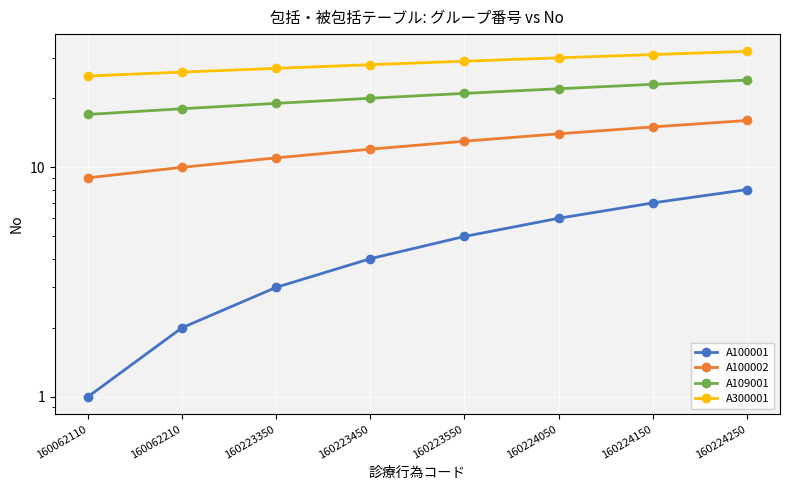

True or false: A100002 has a value of 7 at 160224150.

False